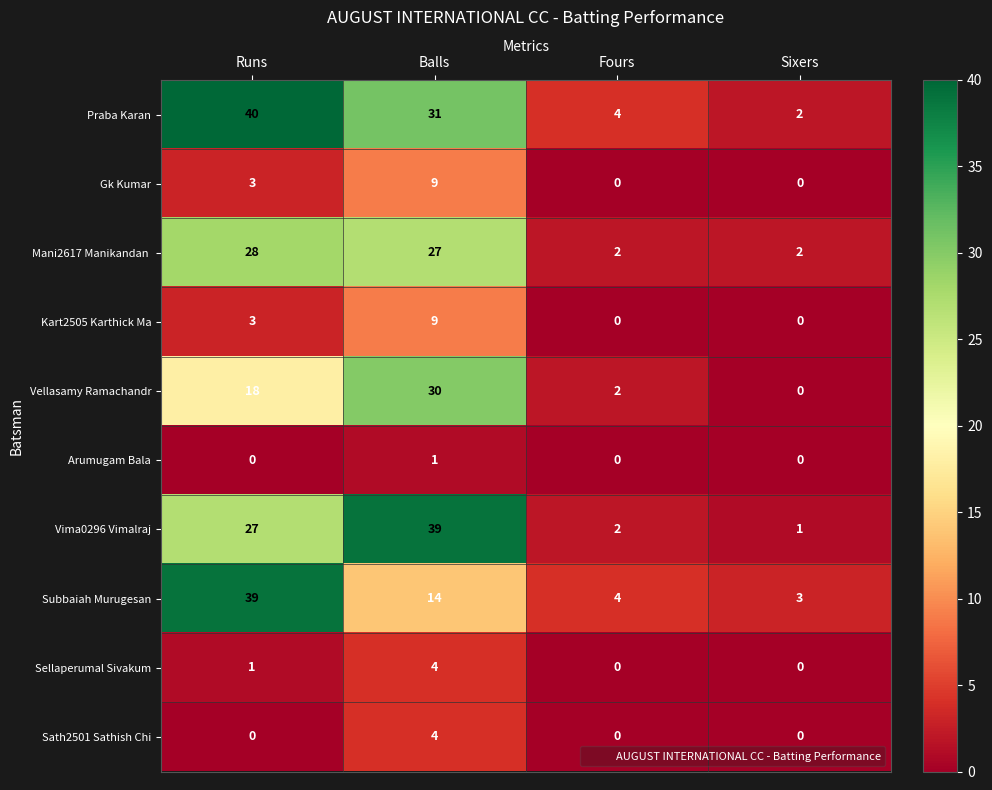

The Gk Kumar series shows -4 at Fours. True or false?

False